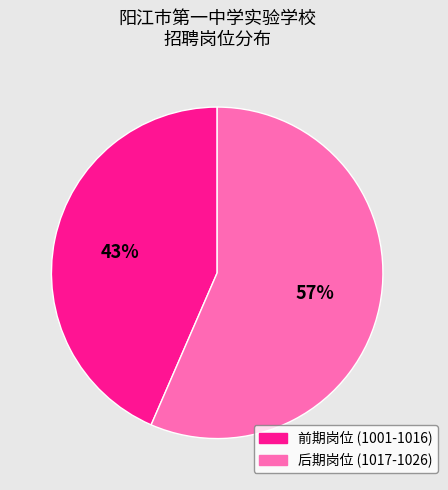

To the nearest percent, what is the average slice percentage?

50%